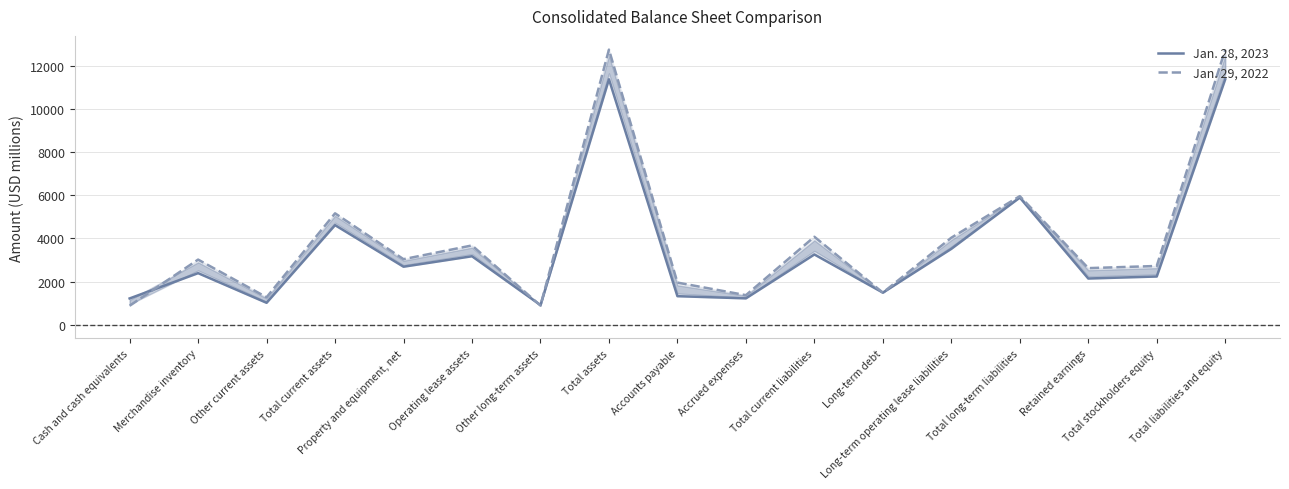

Reading left to right, list all the values displayed in this chart.

Jan. 28, 2023: Cash and cash equivalents=1215	Merchandise inventory=2389	Other current assets=1013	Total current assets=4617	Property and equipment, net=2688	Operating lease assets=3173	Other long-term assets=908	Total assets=11386	Accounts payable=1320	Accrued expenses=1219	Total current liabilities=3256	Long-term debt=1486	Long-term operating lease liabilities=3517	Total long-term liabilities=5897	Retained earnings=2140	Total stockholders equity=2233	Total liabilities and equity=11386
Jan. 29, 2022: Cash and cash equivalents=877	Merchandise inventory=3018	Other current assets=1270	Total current assets=5165	Property and equipment, net=3037	Operating lease assets=3675	Other long-term assets=884	Total assets=12761	Accounts payable=1951	Accrued expenses=1367	Total current liabilities=4077	Long-term debt=1484	Long-term operating lease liabilities=4033	Total long-term liabilities=5962	Retained earnings=2622	Total stockholders equity=2722	Total liabilities and equity=12761